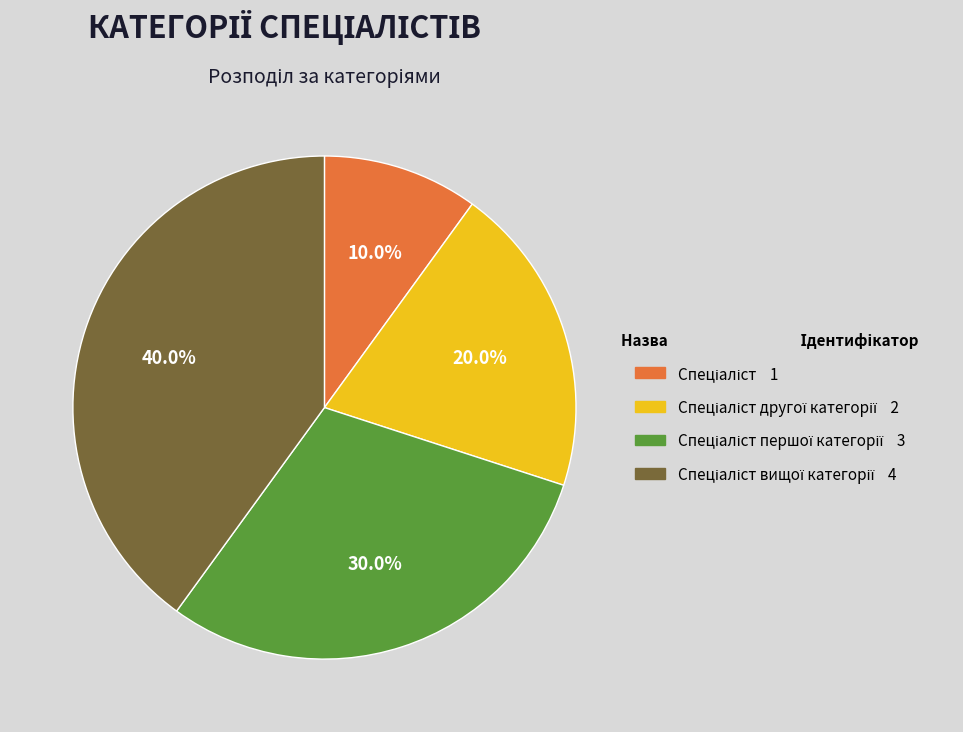

Is there any slice that represents more than half of the pie?

No